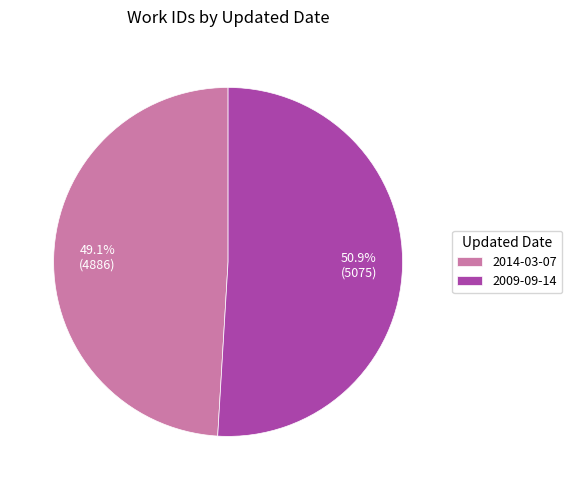

To the nearest percent, what is the difference between the largest and smallest slice percentages?

2%